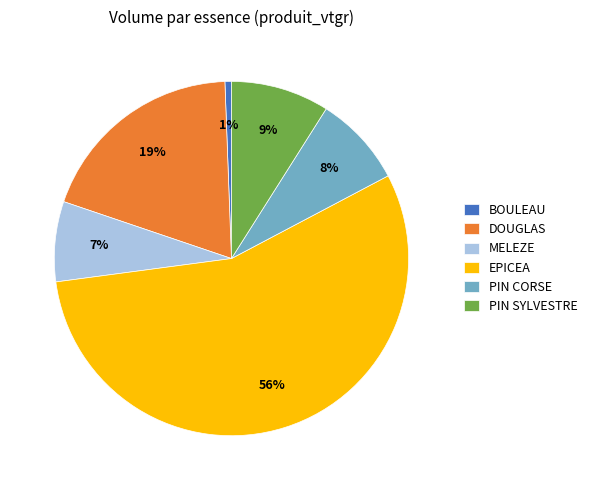

To the nearest percent, what is the difference between the largest and smallest slice percentages?

55%